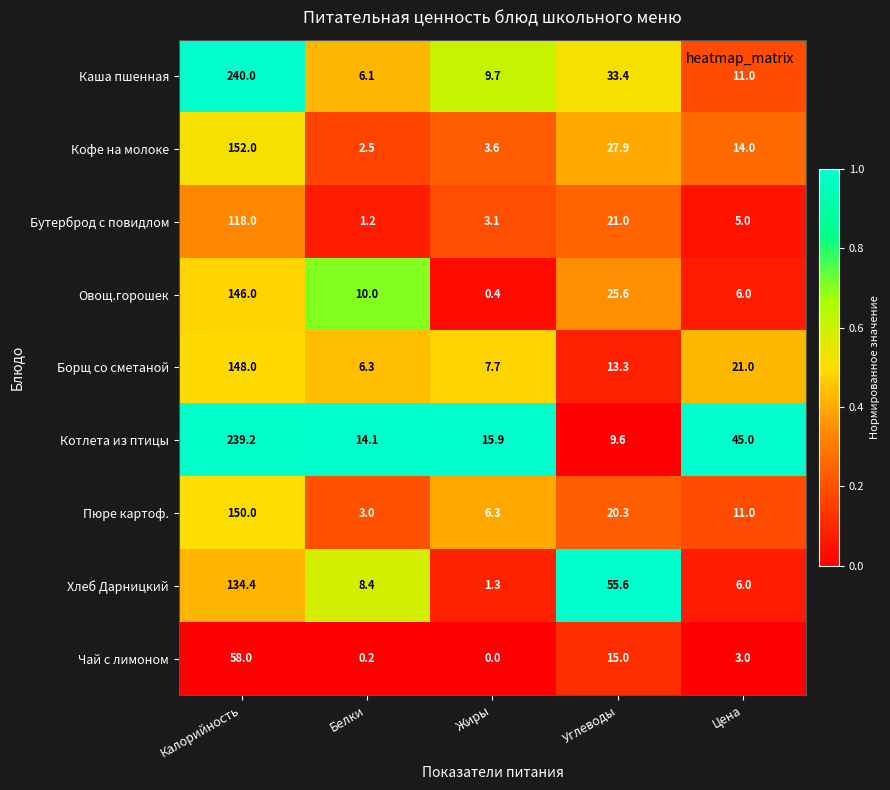

Between Жиры and Цена, which series saw the biggest shift?

Котлета из птицы